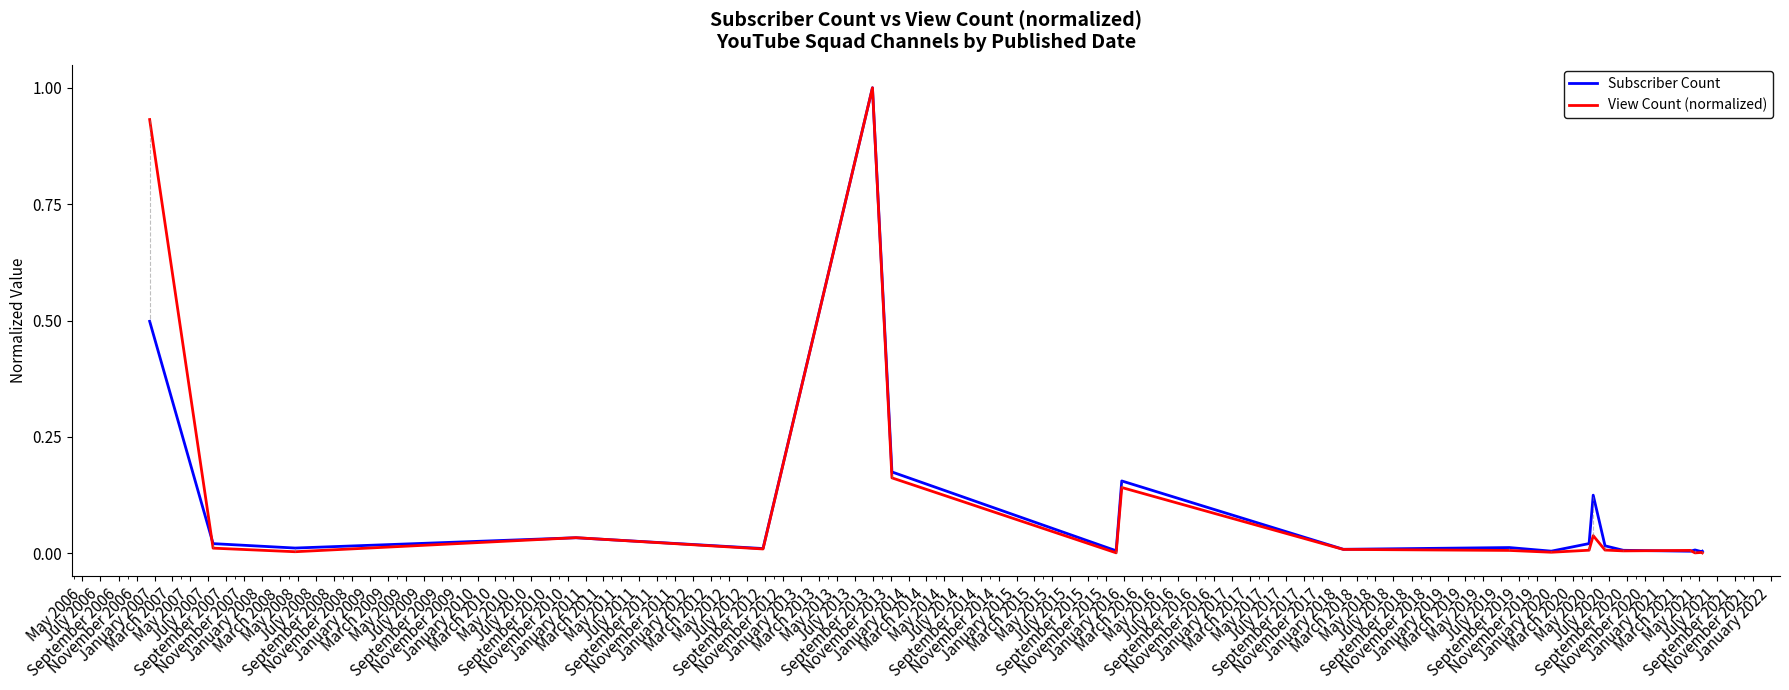

What is the greatest value displayed?

1.0